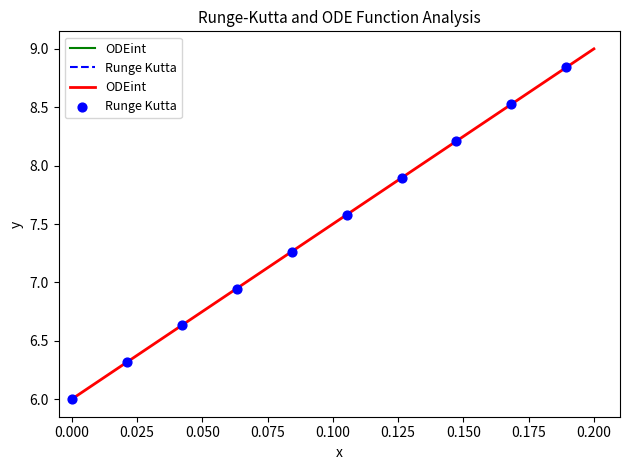

What is the smallest value displayed?

6.0